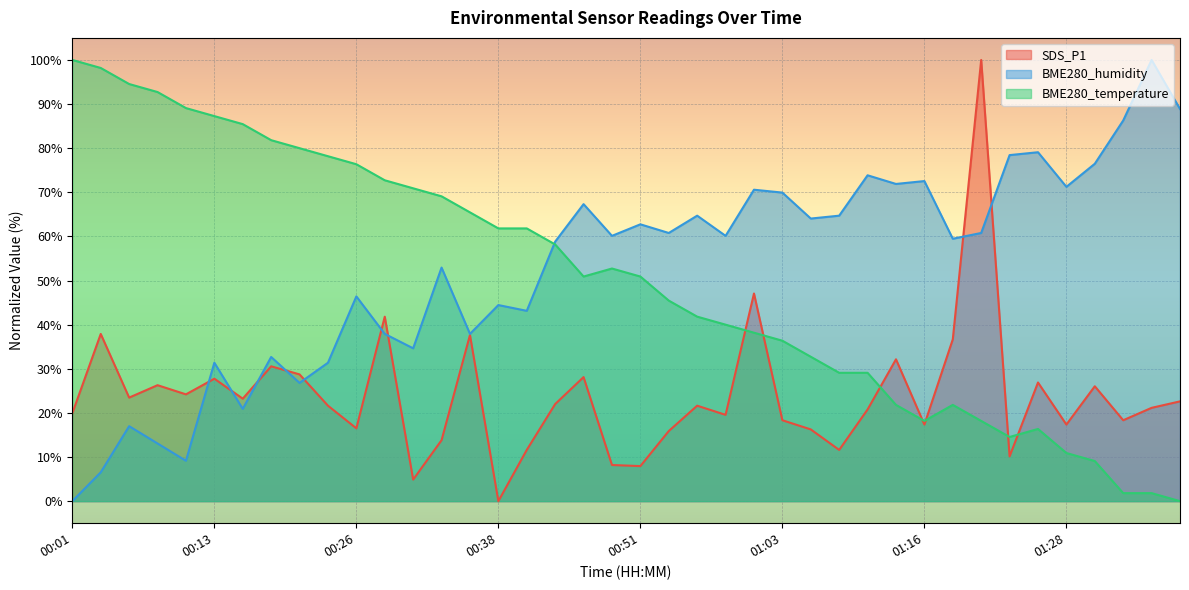

True or false: BME280_humidity has a value of 58.8 at 00:43.

True